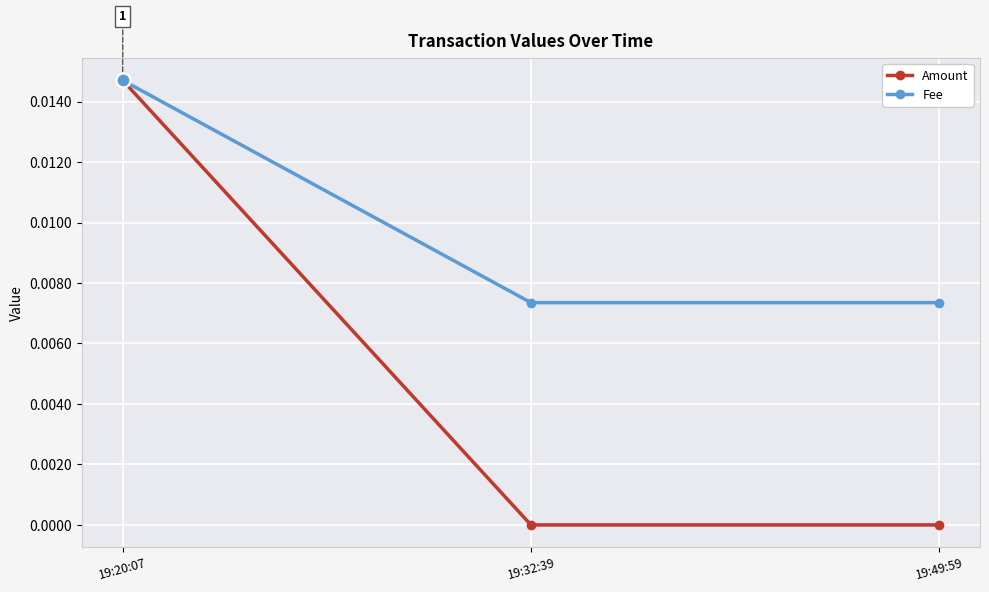

Count the Amount values in the range 0 to 1.

3